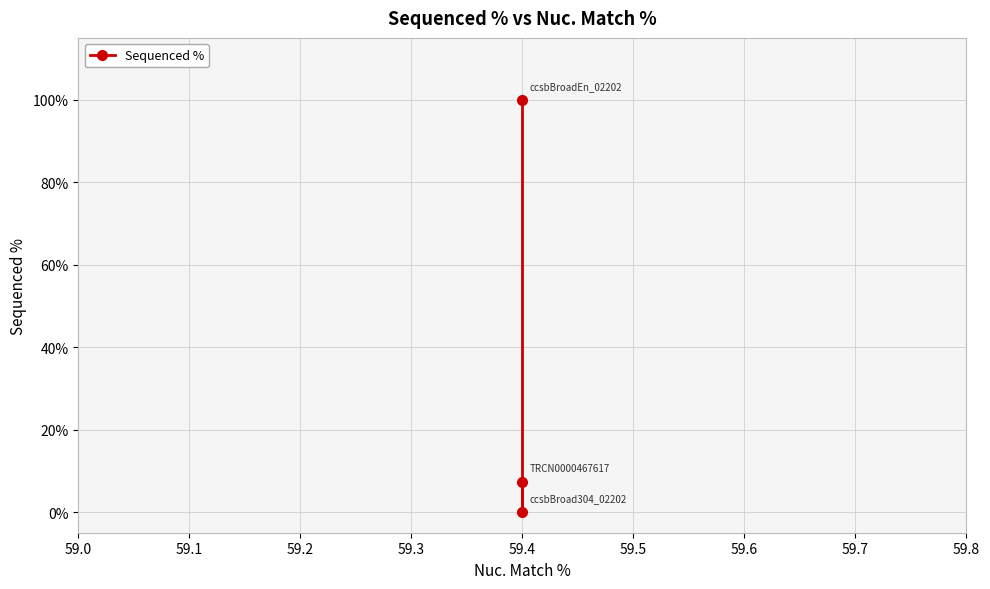

Reading left to right, extract all data points from this chart.

100.0	0.0	7.3